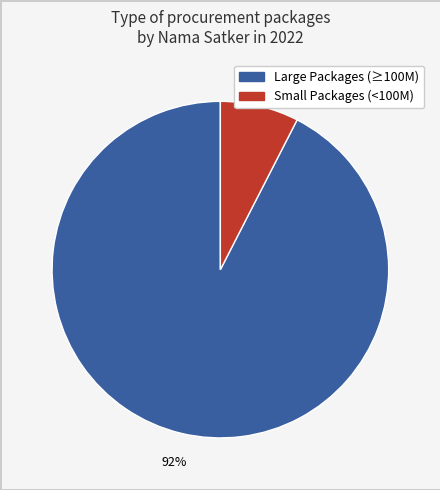

Is there a majority slice in this chart?

Yes